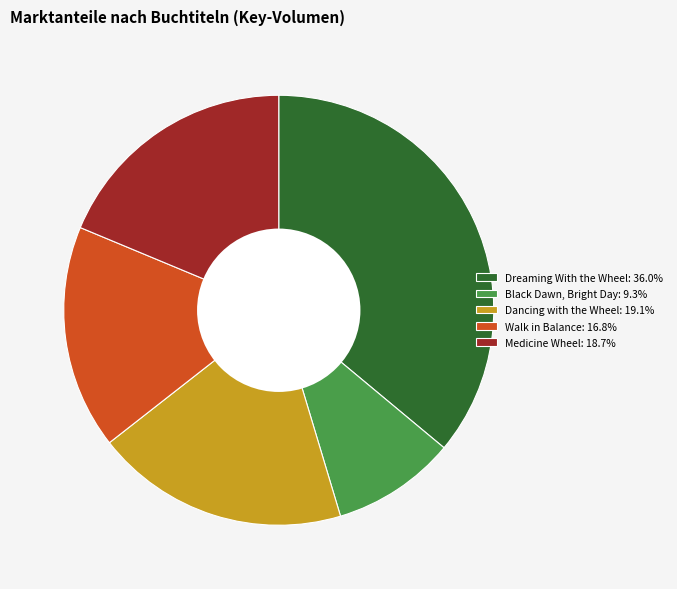

Which has a higher value, Walk in Balance or Medicine Wheel?

Medicine Wheel